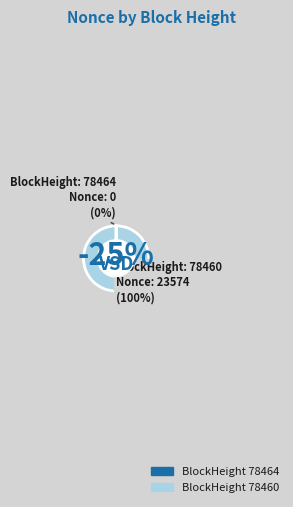

Does any single category account for the majority?

Yes